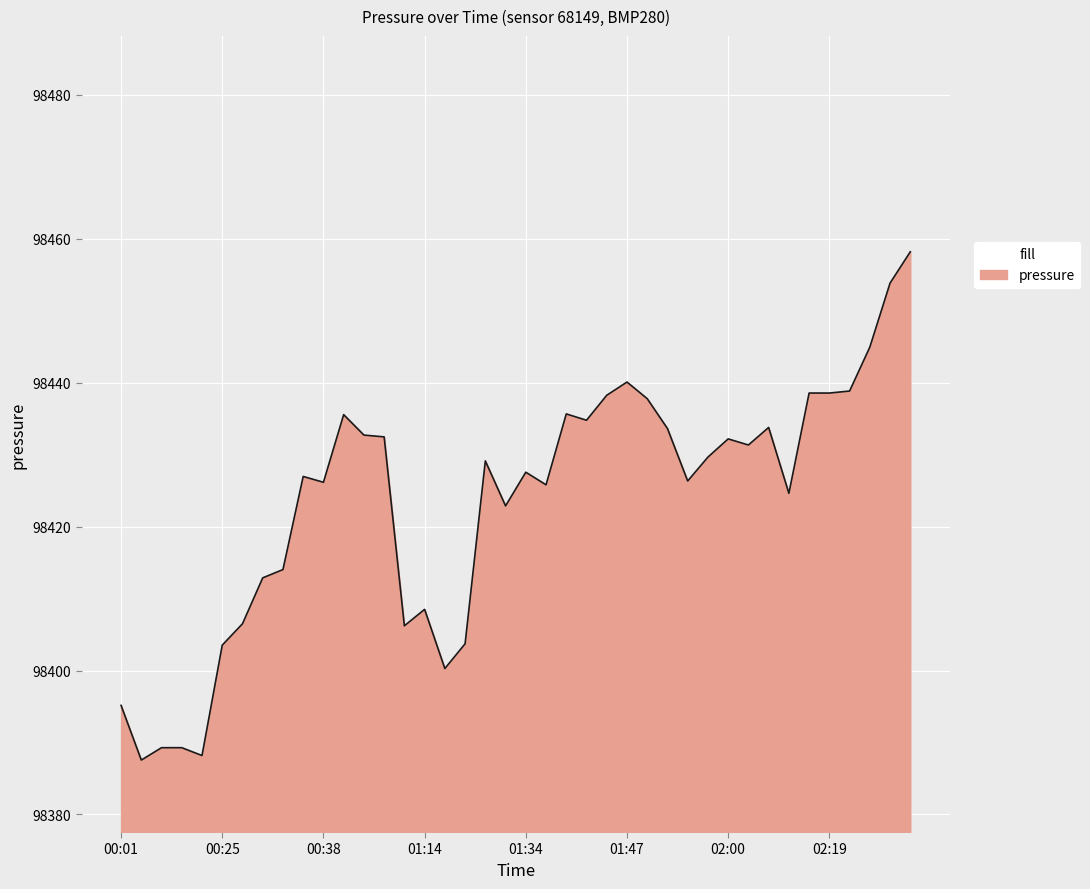

What is the difference between the maximum and minimum values?

70.6